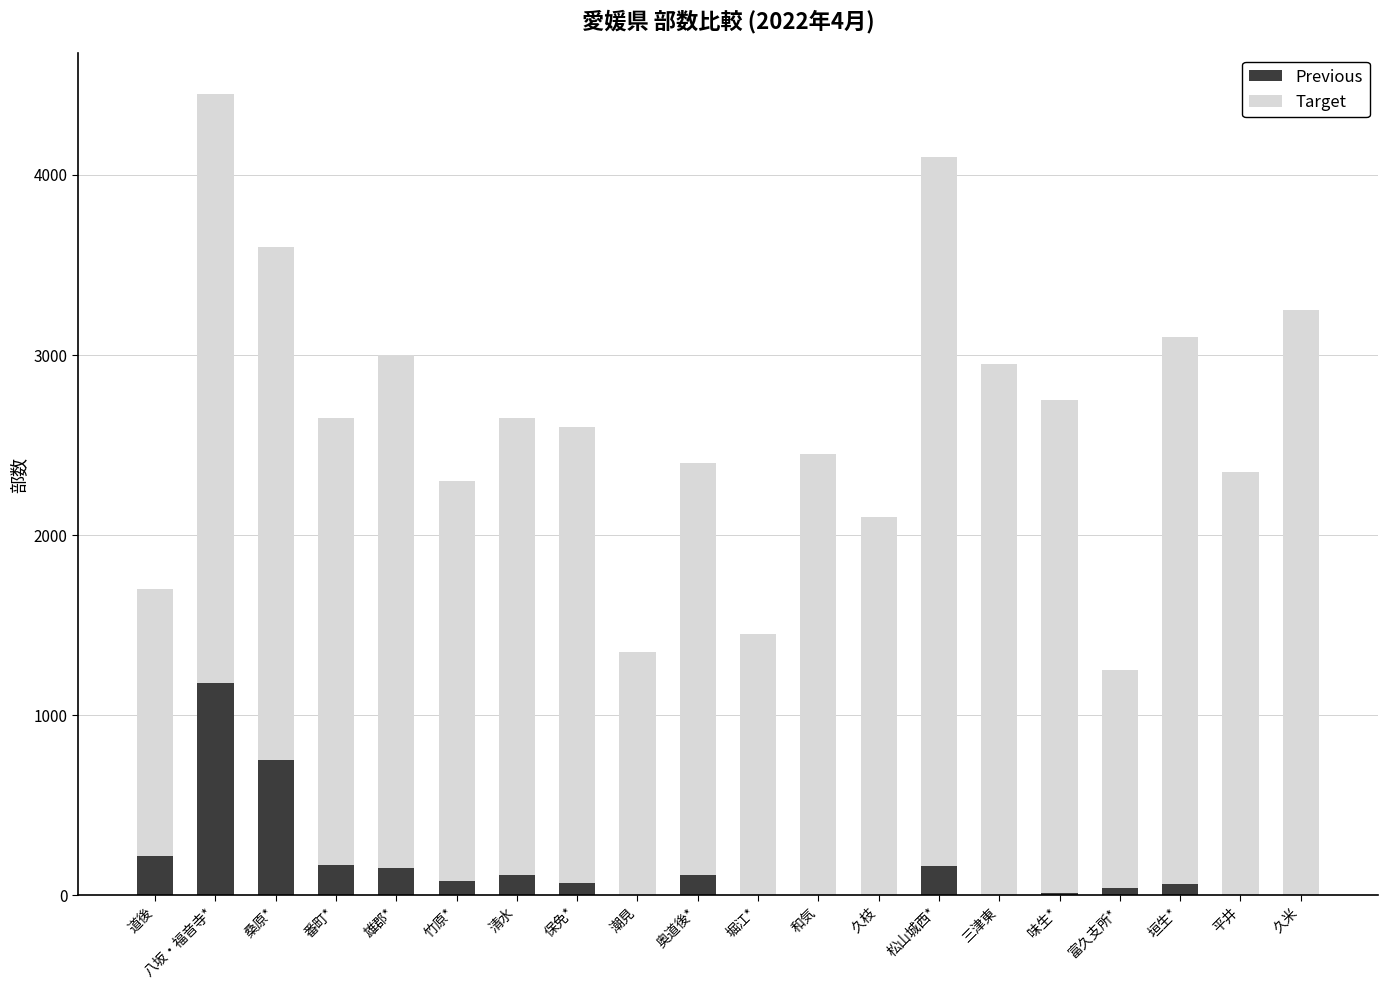

At which label is Previous closest to 590?

桑原*